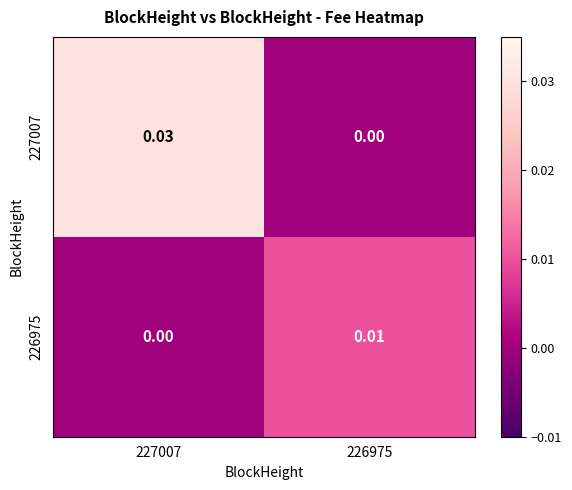

How many series are shown in this chart?

2